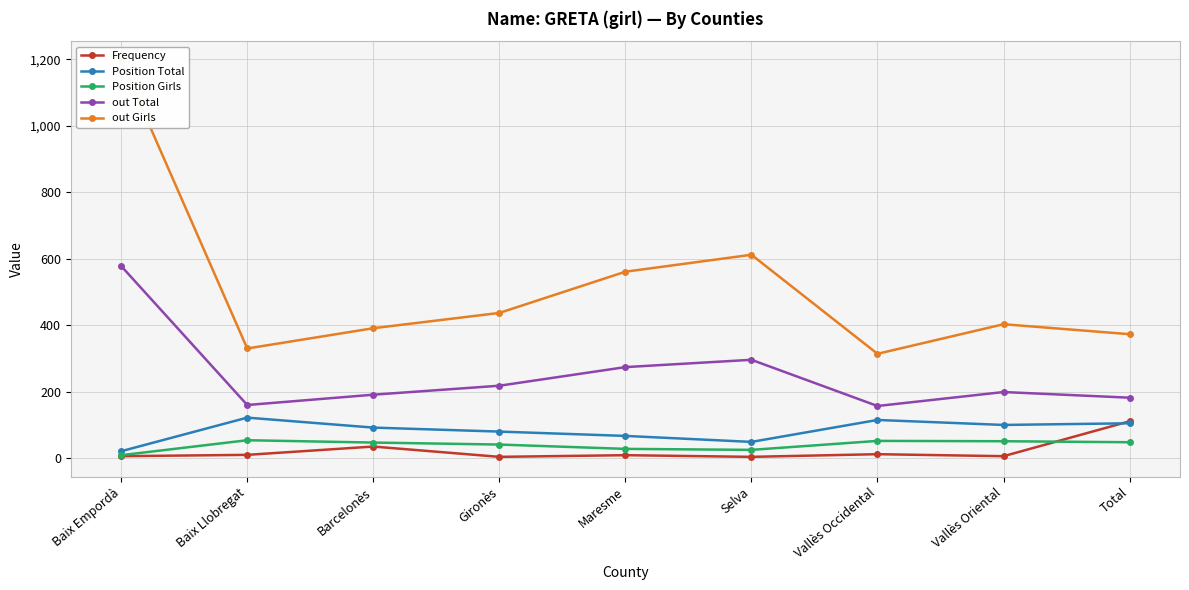

What value does the out Total series have at Vallès Oriental, to the nearest 50?

200